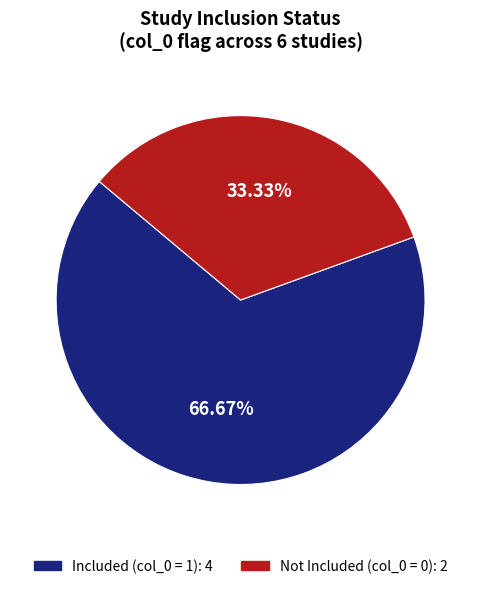

Is there a majority slice in this chart?

Yes